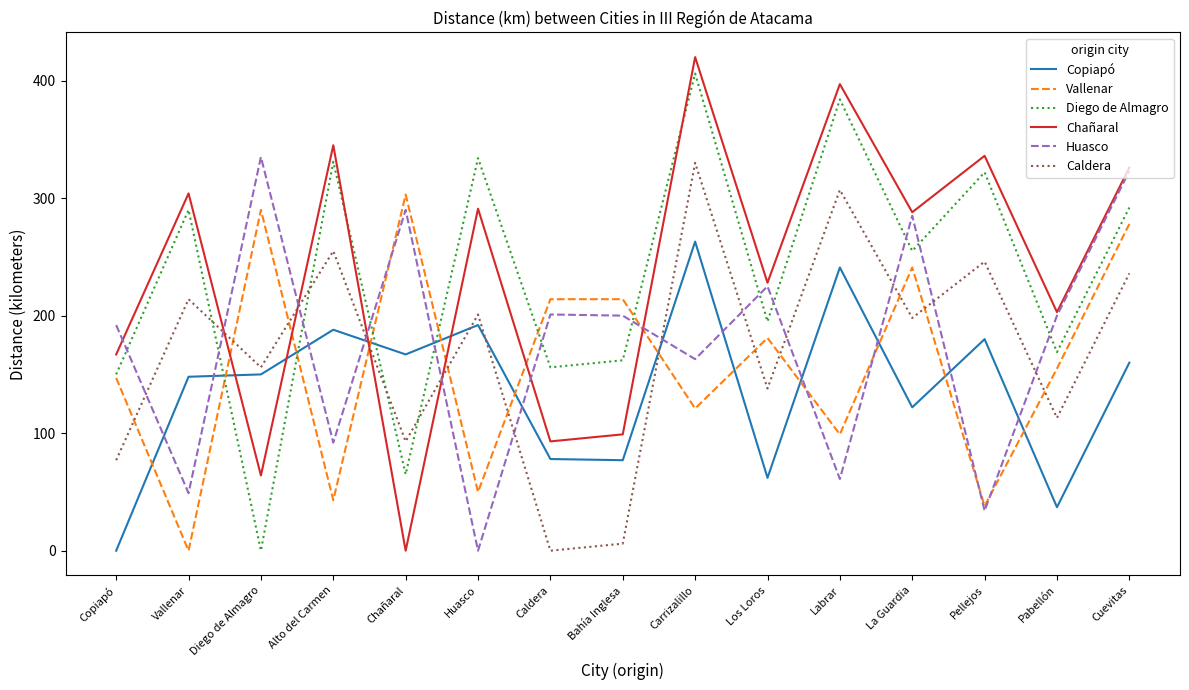

How many values in the Diego de Almagro series are below 255?

7